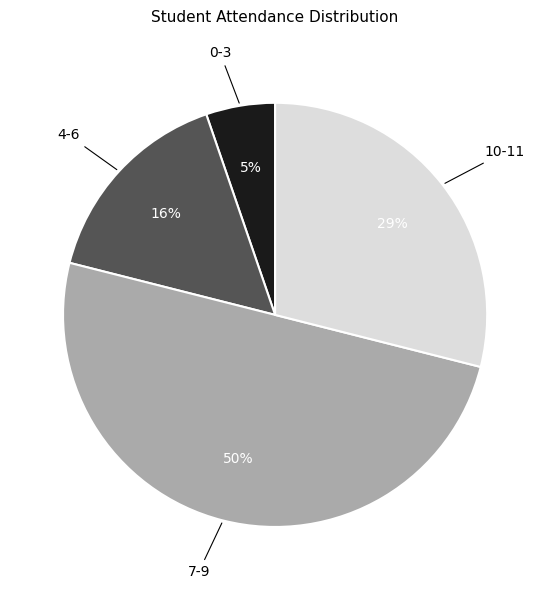

Which slice represents more than half of the pie?

7-9